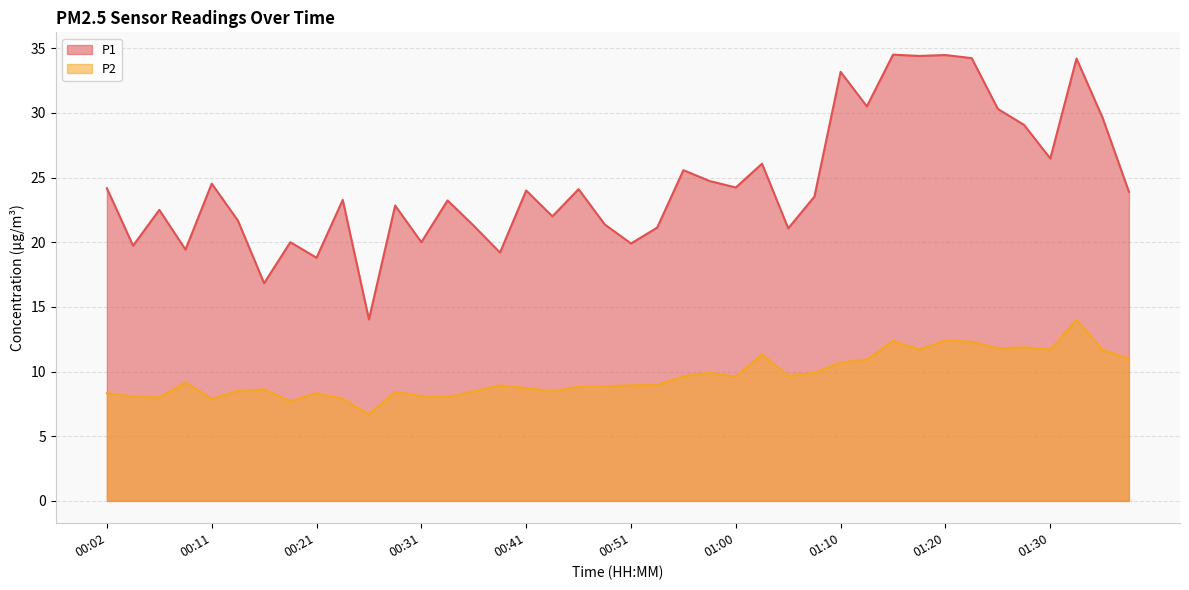

True or false: P2 has a value of 19.4 at 01:15.

False